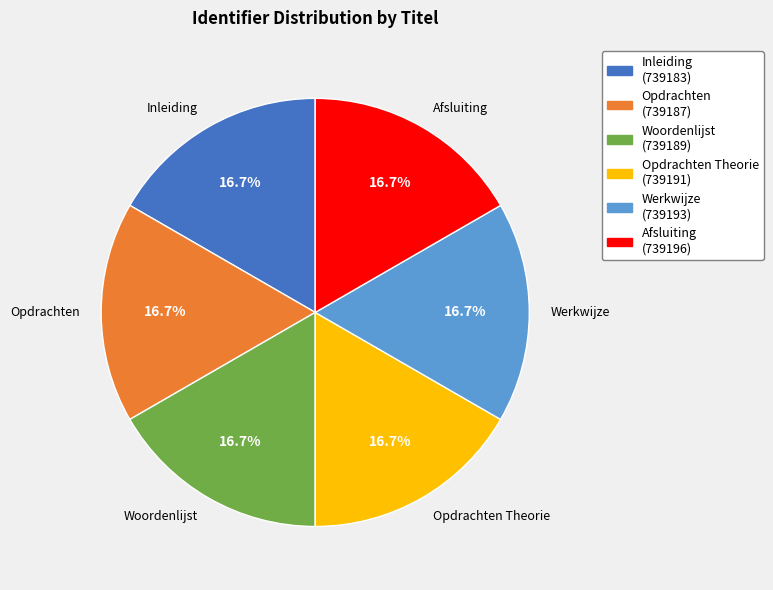

How many segments does this pie chart have?

6